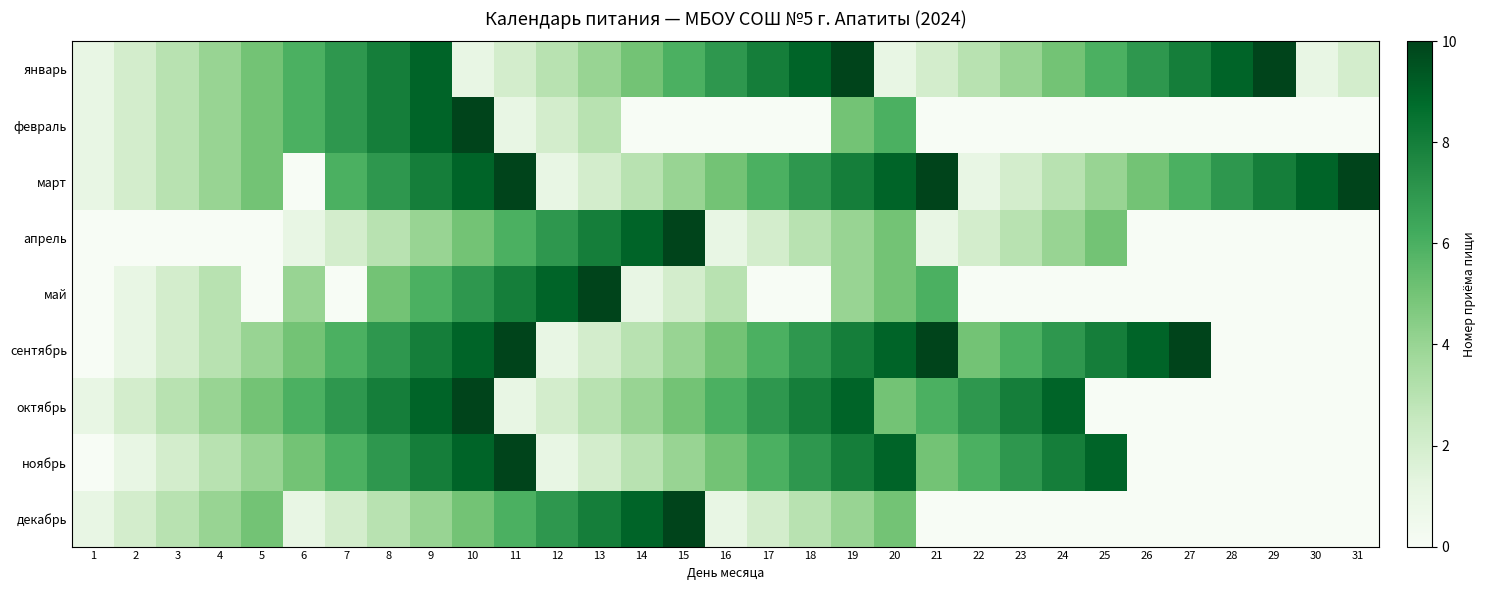

At 17, list the series in order from smallest to largest.

февраль, май, апрель, декабрь, март, сентябрь, ноябрь, октябрь, январь